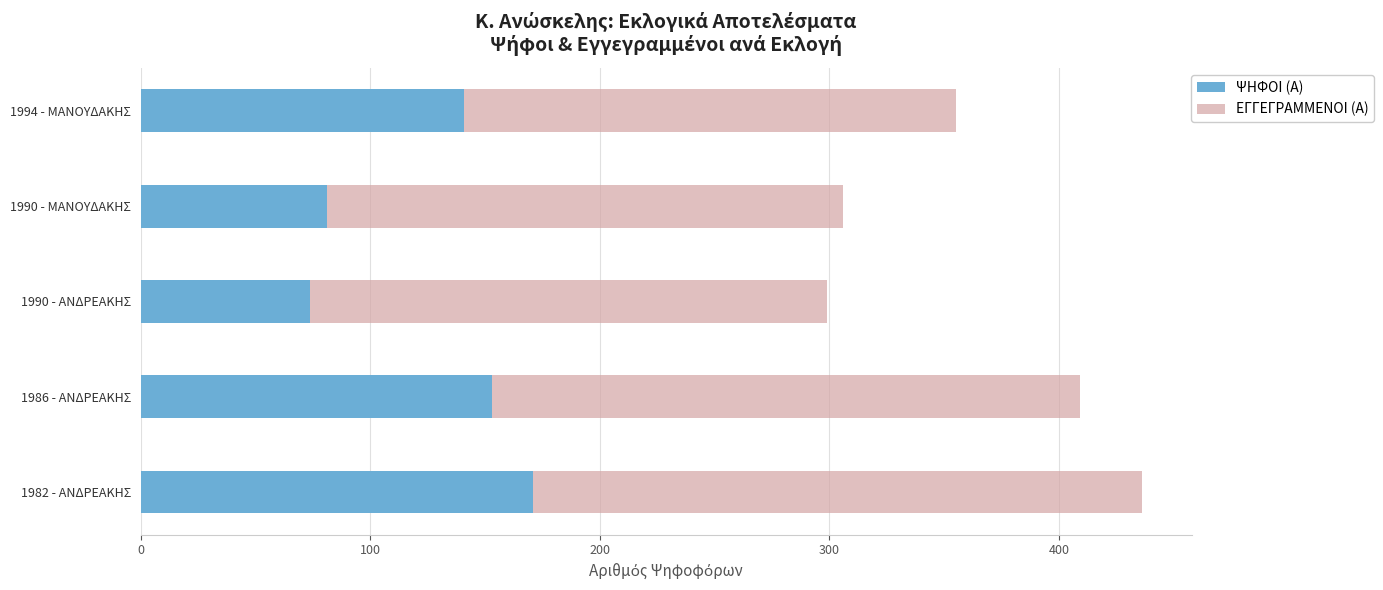

What are all the series names shown in the legend?

ΨΗΦΟΙ (Α), ΕΓΓΕΓΡΑΜΜΕΝΟΙ (Α)